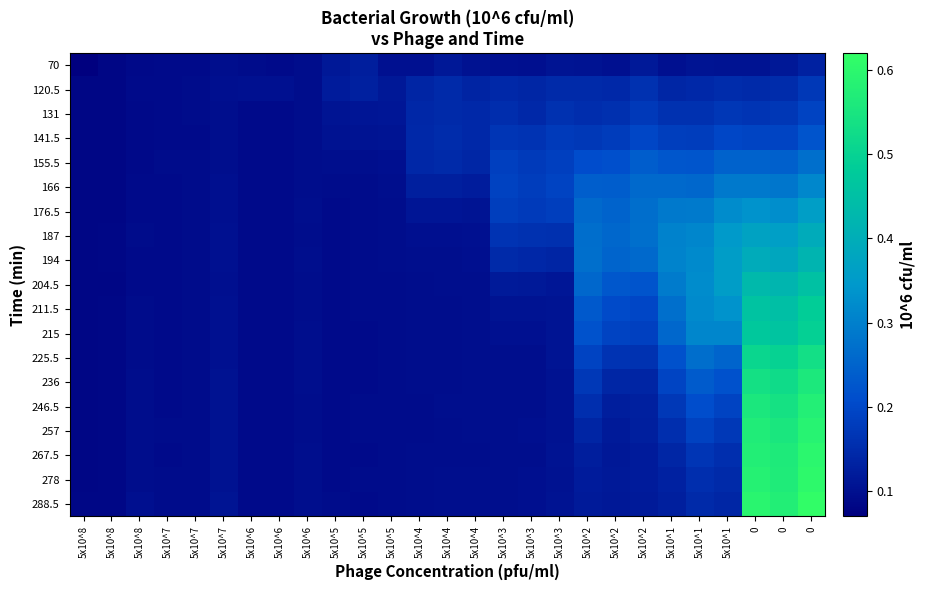

At 5x10^5, list the series in order from smallest to largest.

257, 211.5, 246.5, 215, 278, 204.5, 194, 225.5, 187, 267.5, 176.5, 236, 288.5, 166, 155.5, 141.5, 131, 70, 120.5